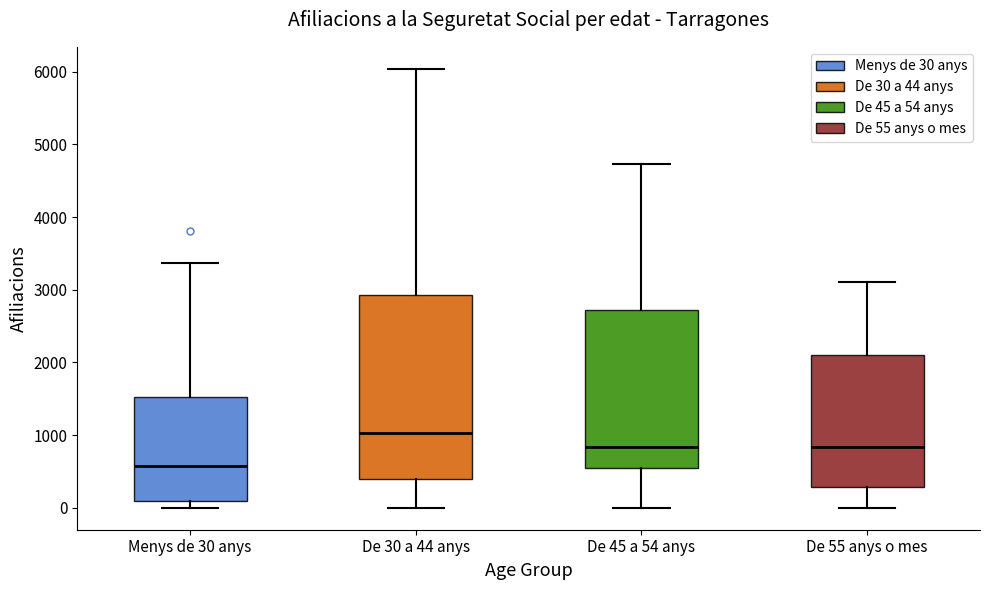

Reading left to right, transcribe this box plot: for each box, give where its median line is, the range the box spans, and where its two whiskers end, as read against the y-axis. The values are not printed on the chart, so give them approximately, as read against the axis.

Menys de 30 anys: median 600, box 100 to 1500, whiskers 0 to 3400
De 30 a 44 anys: median 1000, box 400 to 2900, whiskers 0 to 6000
De 45 a 54 anys: median 800, box 500 to 2700, whiskers 0 to 4700
De 55 anys o mes: median 800, box 300 to 2100, whiskers 0 to 3100